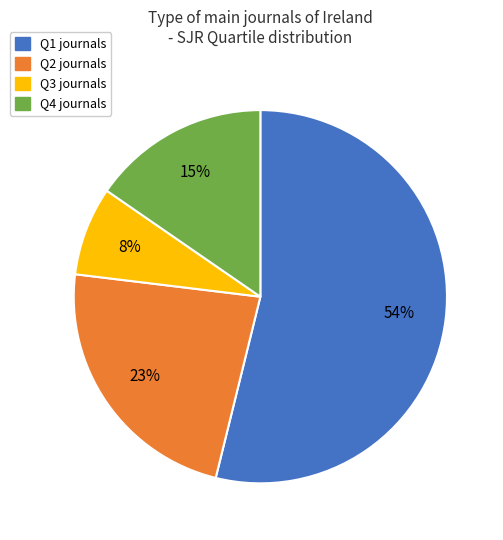

Does Q3 represent more than half of the total?

No